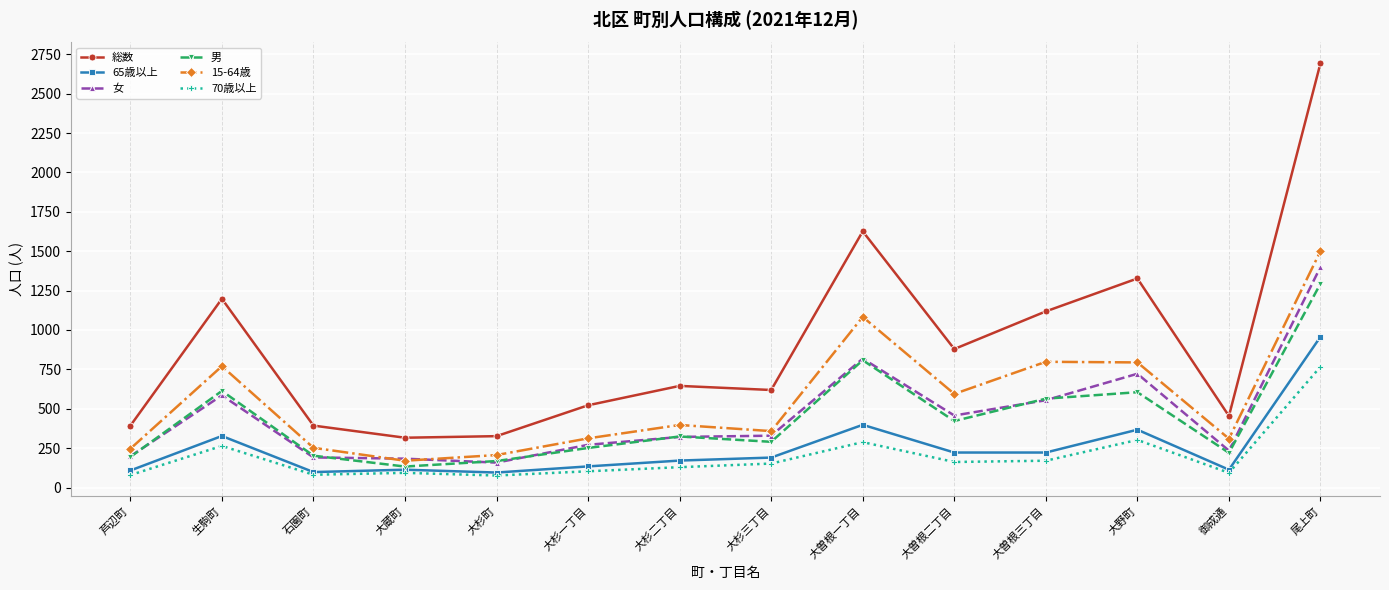

Which series changed the most between 大杉三丁目 and 大曽根三丁目?

総数